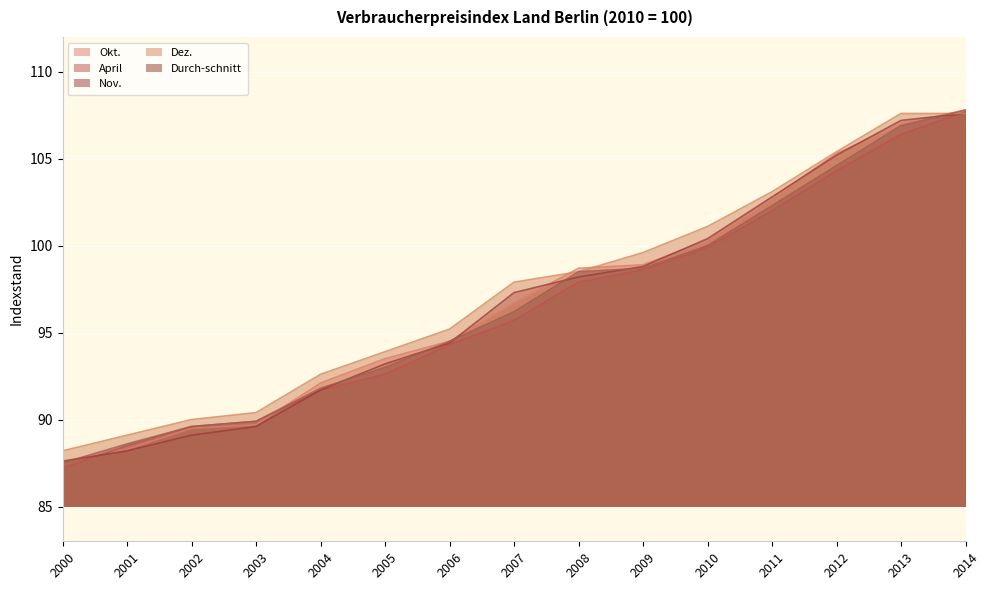

Reading right to left, transcribe all the data shown in this chart.

Okt.: 107.8	107.0	105.3	102.7	100.3	98.9	98.7	96.7	94.5	93.5	92.1	89.7	89.5	88.3	87.6
April: 107.7	106.4	104.3	102.0	99.9	98.6	97.9	95.7	94.3	92.6	91.7	89.9	89.6	88.5	87.2
Nov.: 107.6	107.2	105.2	102.8	100.4	98.8	98.2	97.3	94.4	93.2	91.7	89.6	89.1	88.2	87.6
Dez.: 107.6	107.6	105.4	103.1	101.1	99.6	98.5	97.9	95.2	93.9	92.6	90.4	90.0	89.1	88.2
Durch-schnitt: 107.8	106.9	104.6	102.3	100.0	98.7	98.5	96.2	94.5	93.0	91.8	89.9	89.6	88.6	87.5